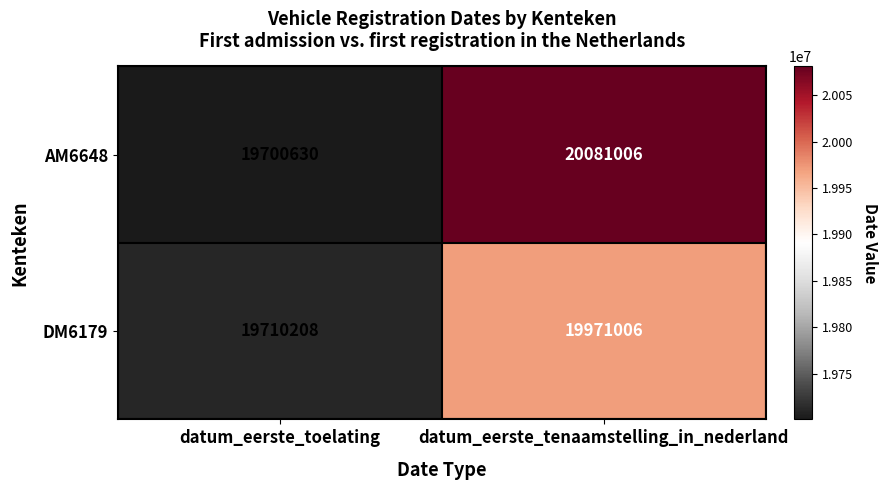

How many series are shown in this chart?

2